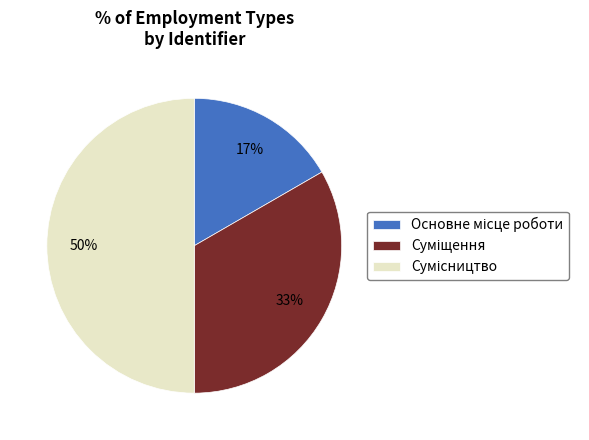

To the nearest percent, what is the difference between the largest and smallest slice percentages?

33%